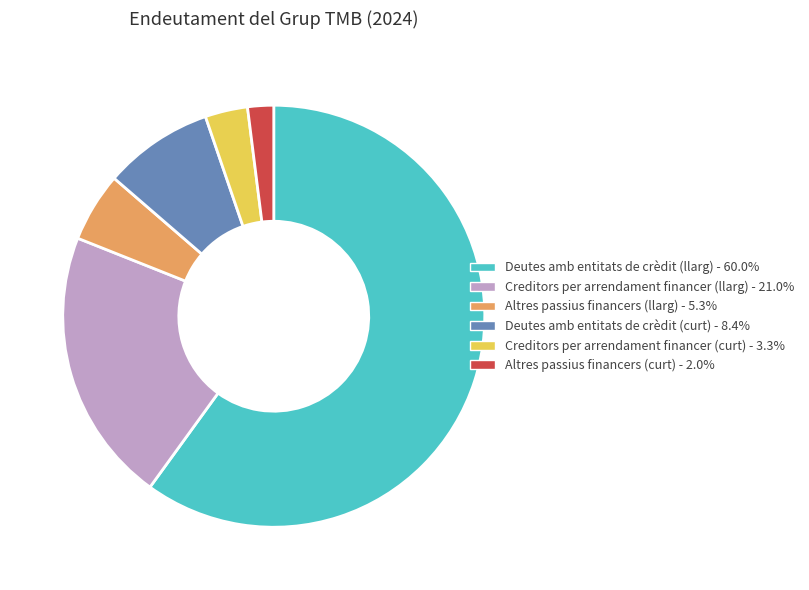

Is there a majority slice in this chart?

Yes